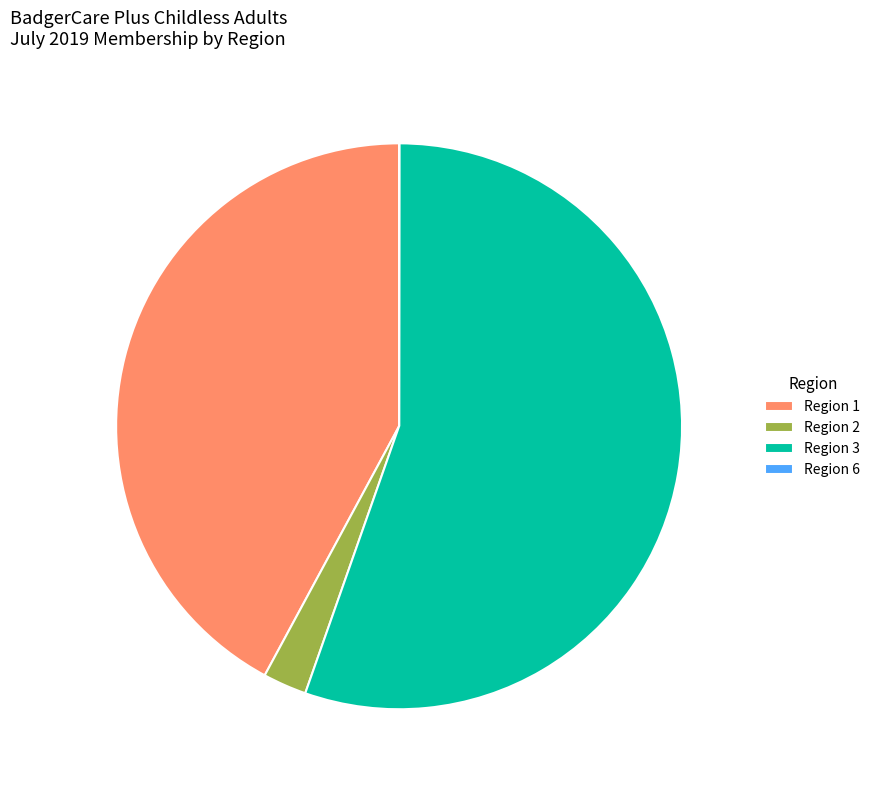

Does any single category account for the majority?

Yes